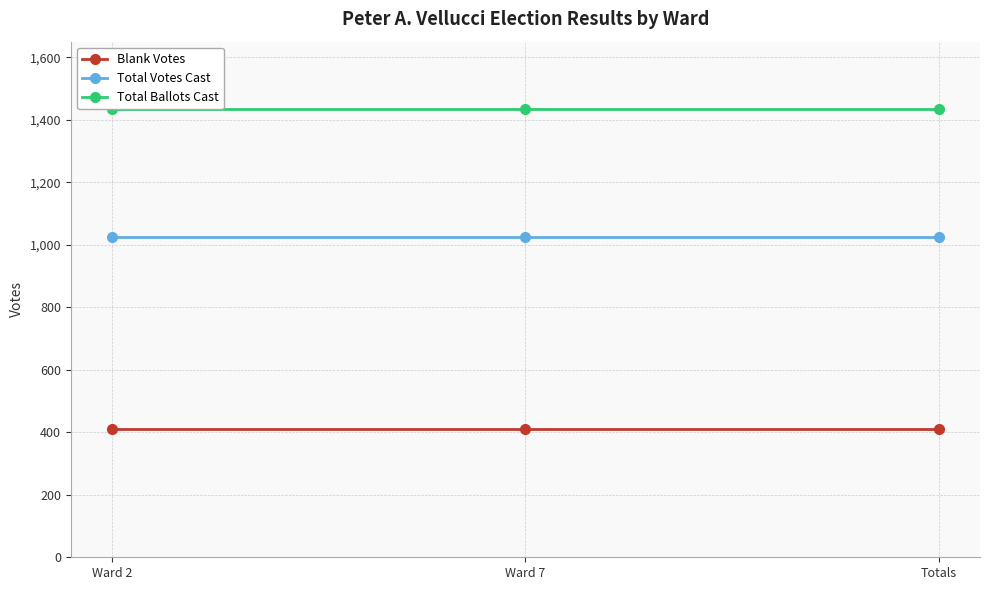

What is the maximum value shown in the chart?

1435